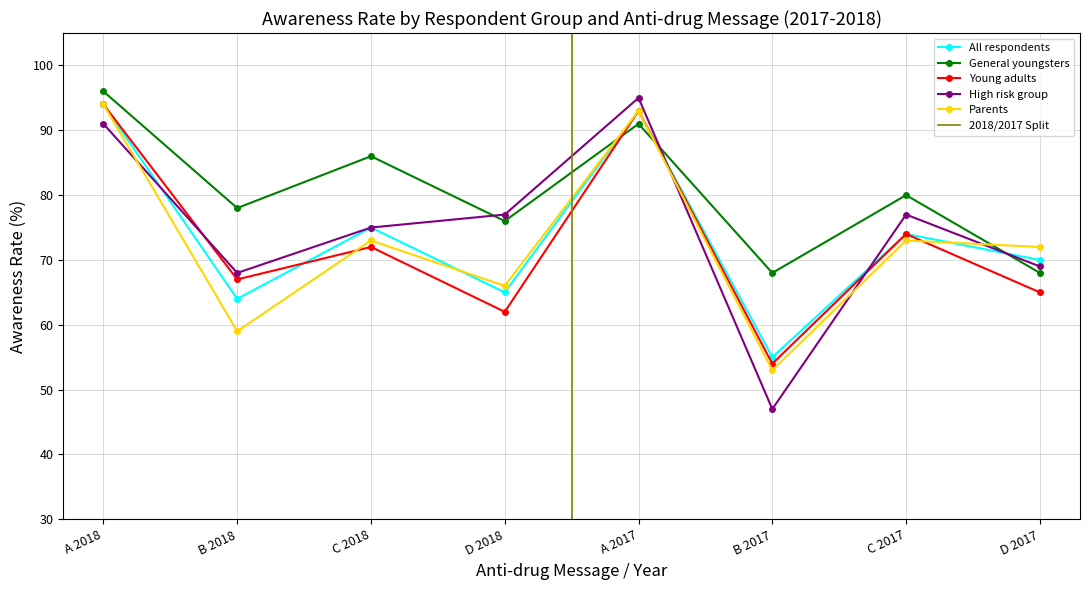

Which series has the largest total across all categories?

General youngsters